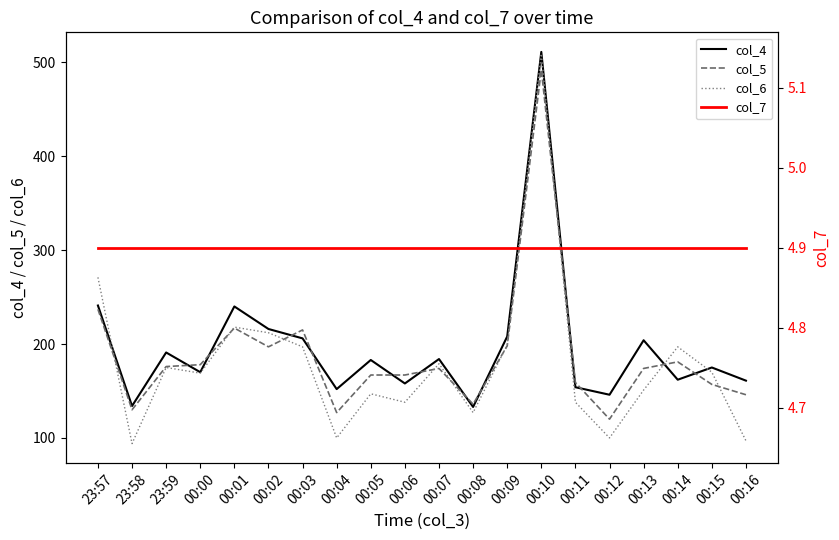

How many lines are shown in the chart?

4